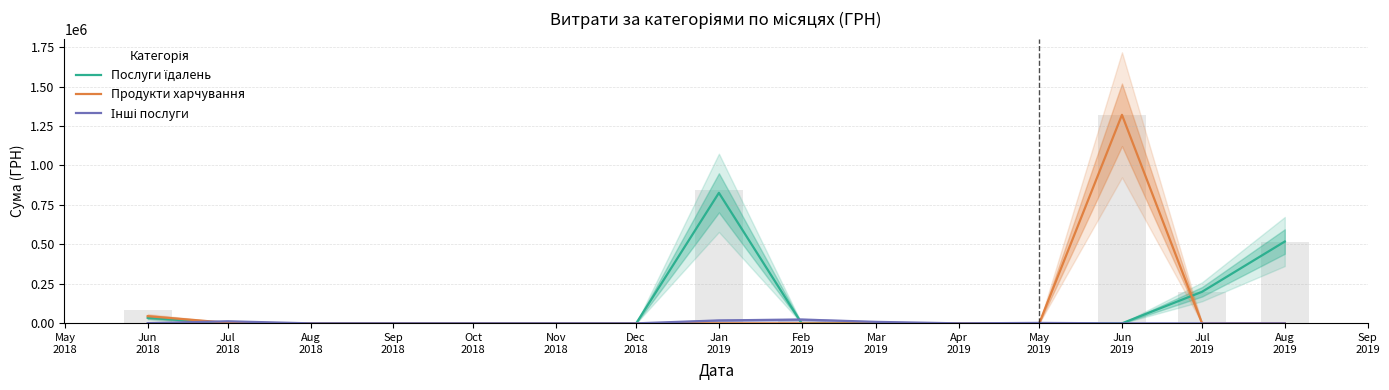

Is the value of Інші послуги at Jul 2019 greater than the value of Продукти харчування at May 2019?

No